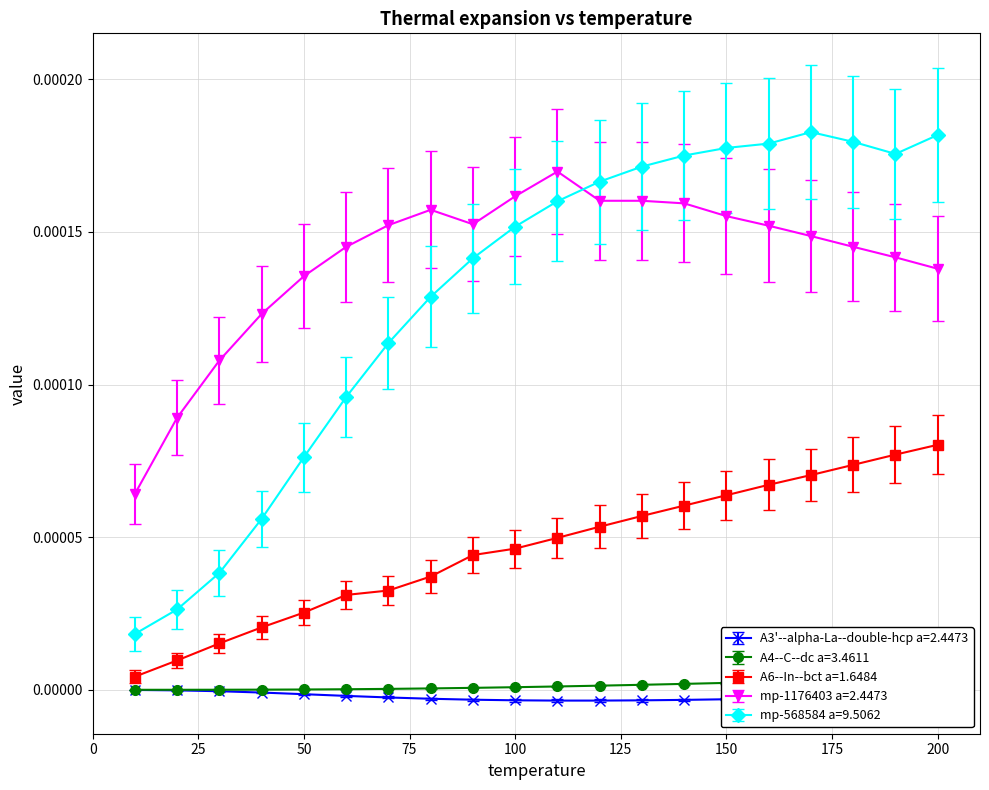

True or false: mp-568584 a=9.5062 and A6--In--bct a=1.6484 cross at least once.

False